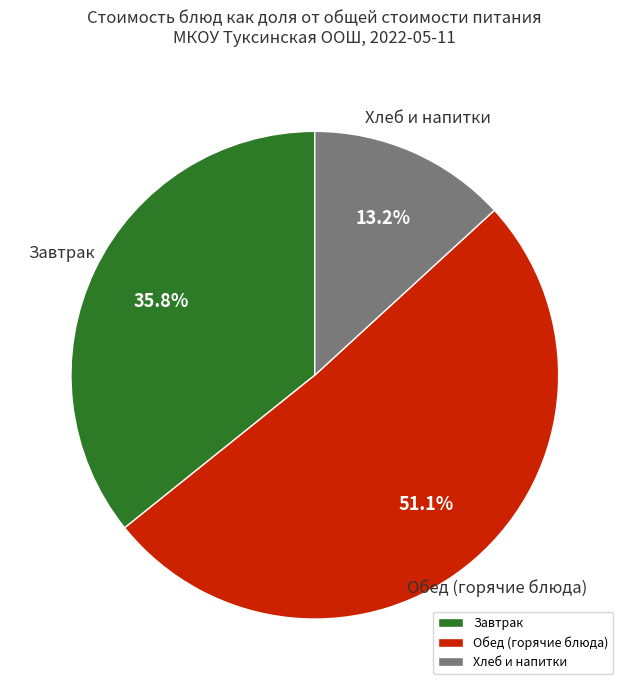

Which has a higher value, Обед (горячие блюда) or Завтрак?

Обед (горячие блюда)